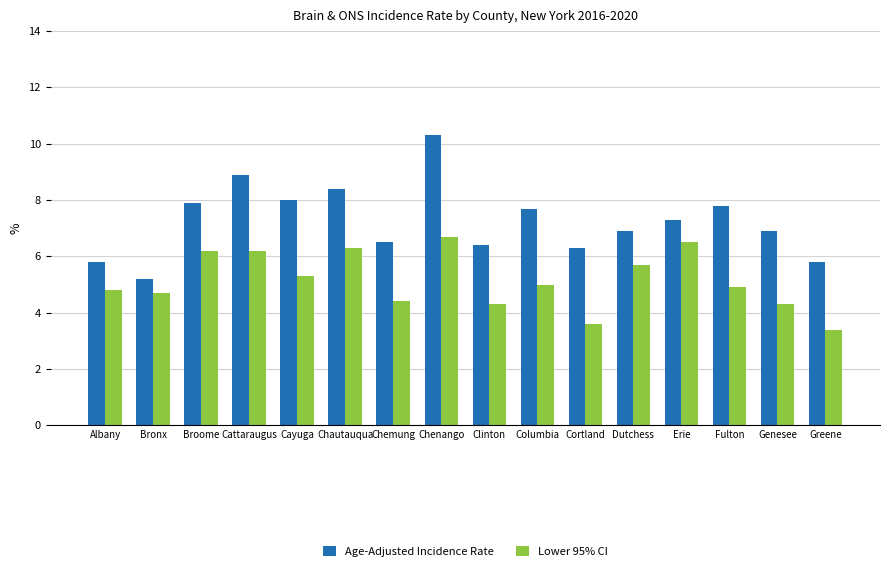

Which series has the largest total across all categories?

Age-Adjusted Incidence Rate